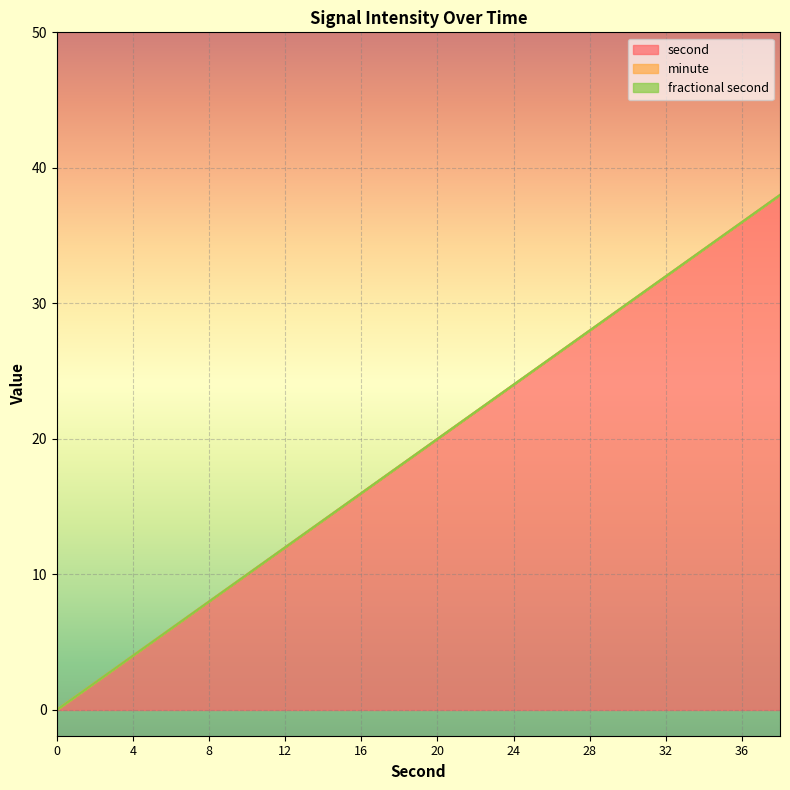

What are all the series names shown in the legend?

second, minute, fractional second